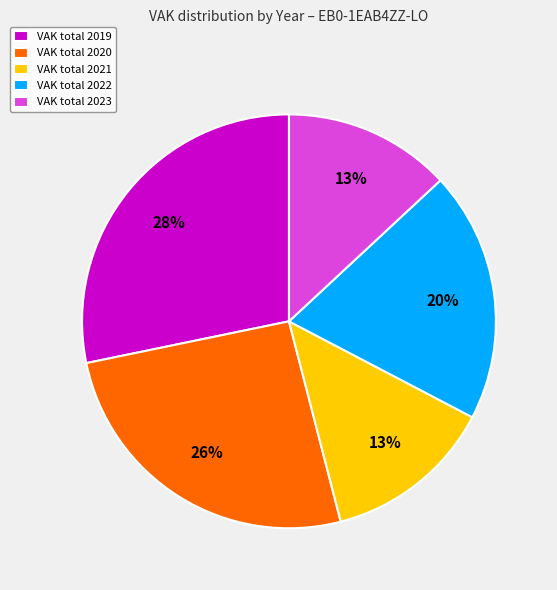

Combined, do VAK total 2023 and VAK total 2021 account for over 50%?

No